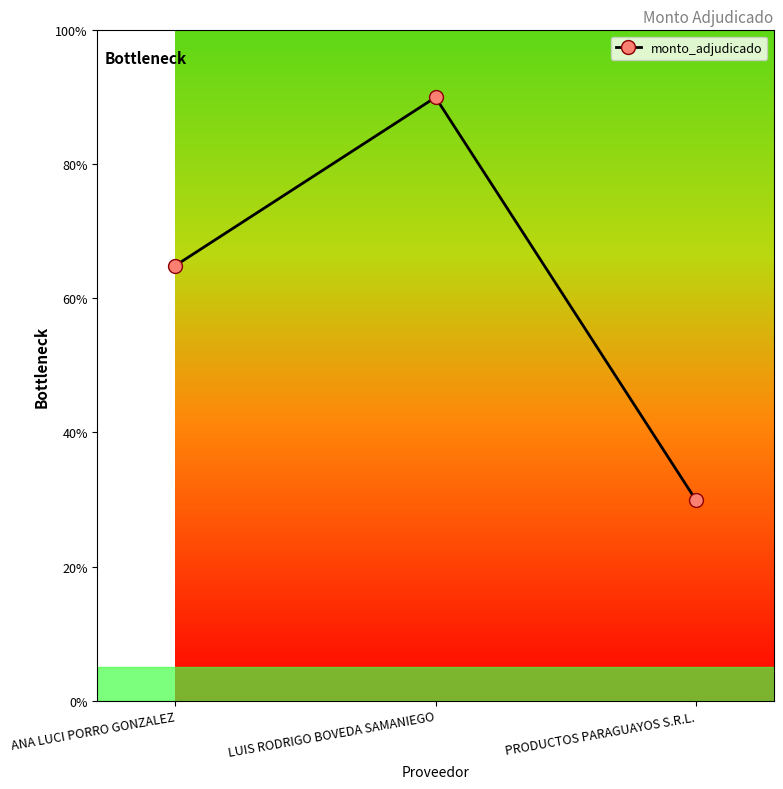

Reading left to right, extract all data points from this chart.

64.9	90.0	30.0